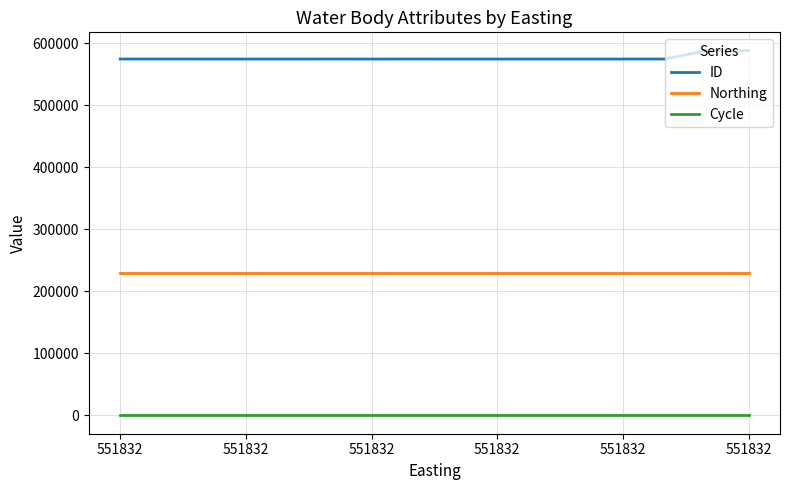

What are all the series names shown in the legend?

ID, Northing, Cycle